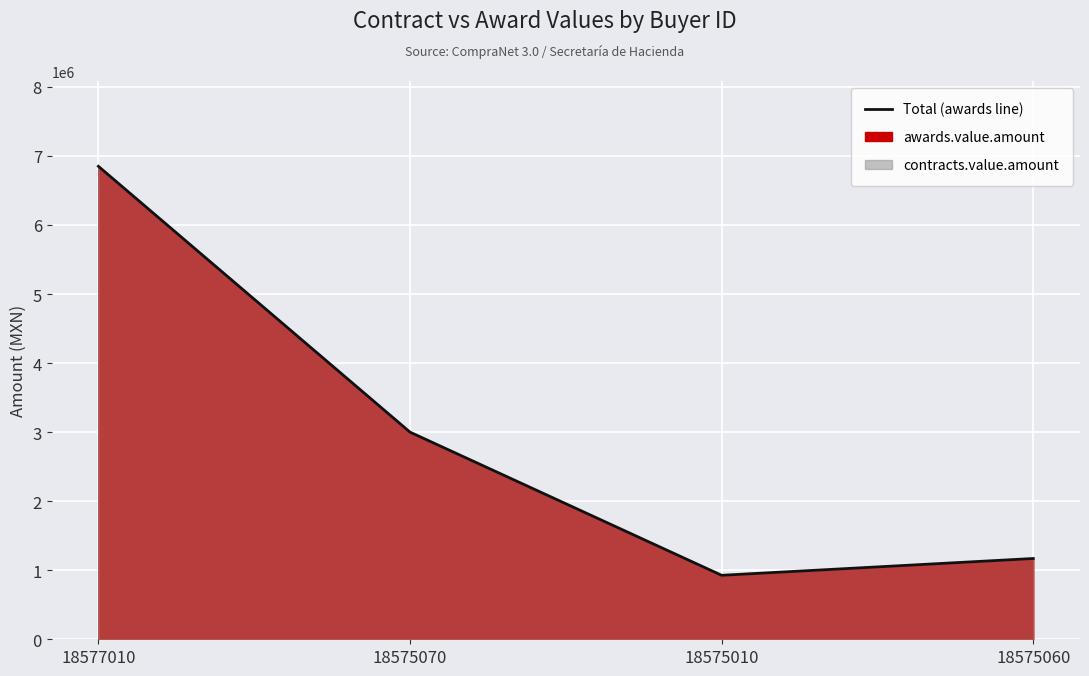

What is the sum of the values at 18577010 and 18575060?

8020000